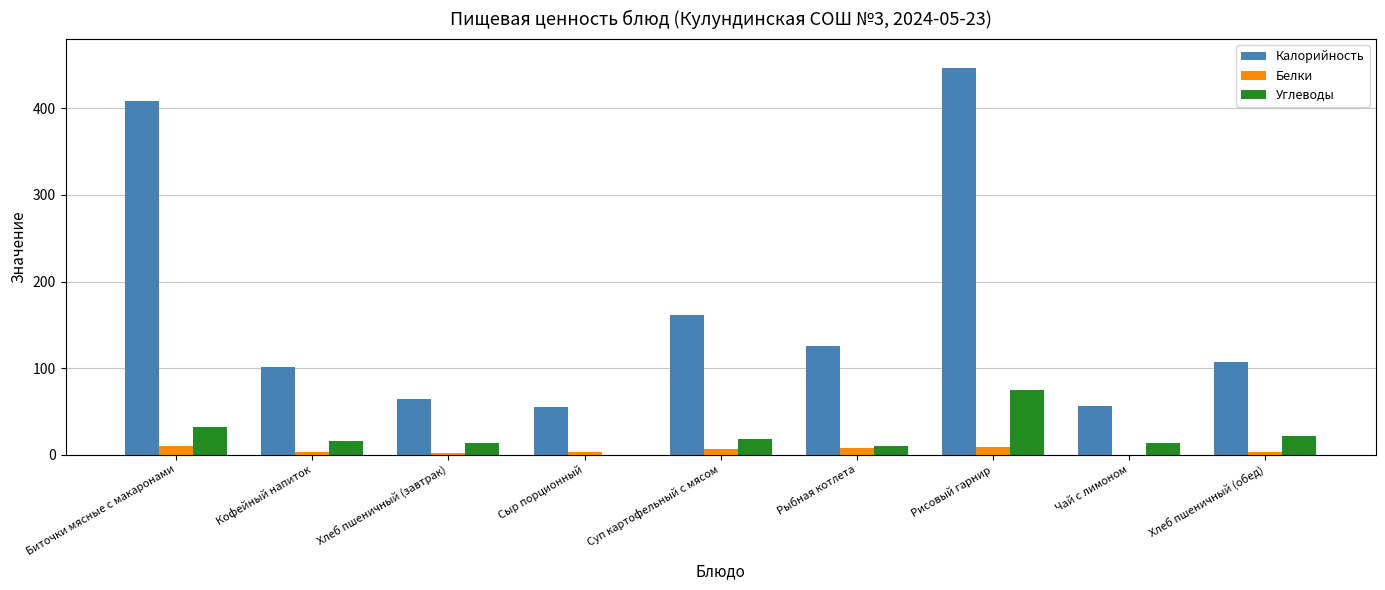

What is the approximate value of Калорийность at Кофейный напиток?

101.0